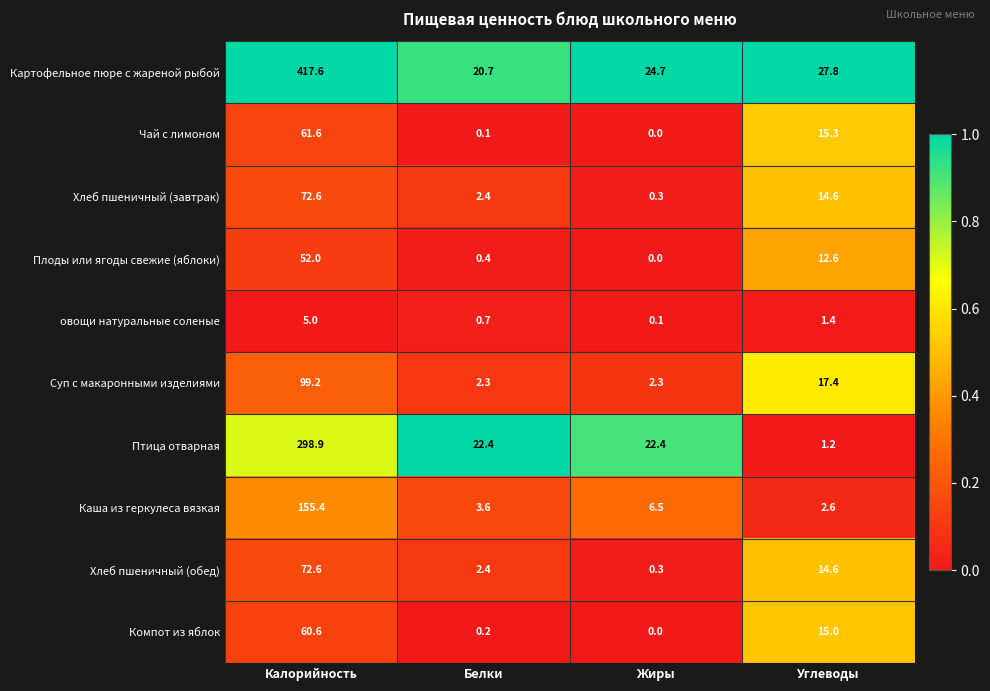

What is the spread (max minus min) of values at Углеводы?

26.6